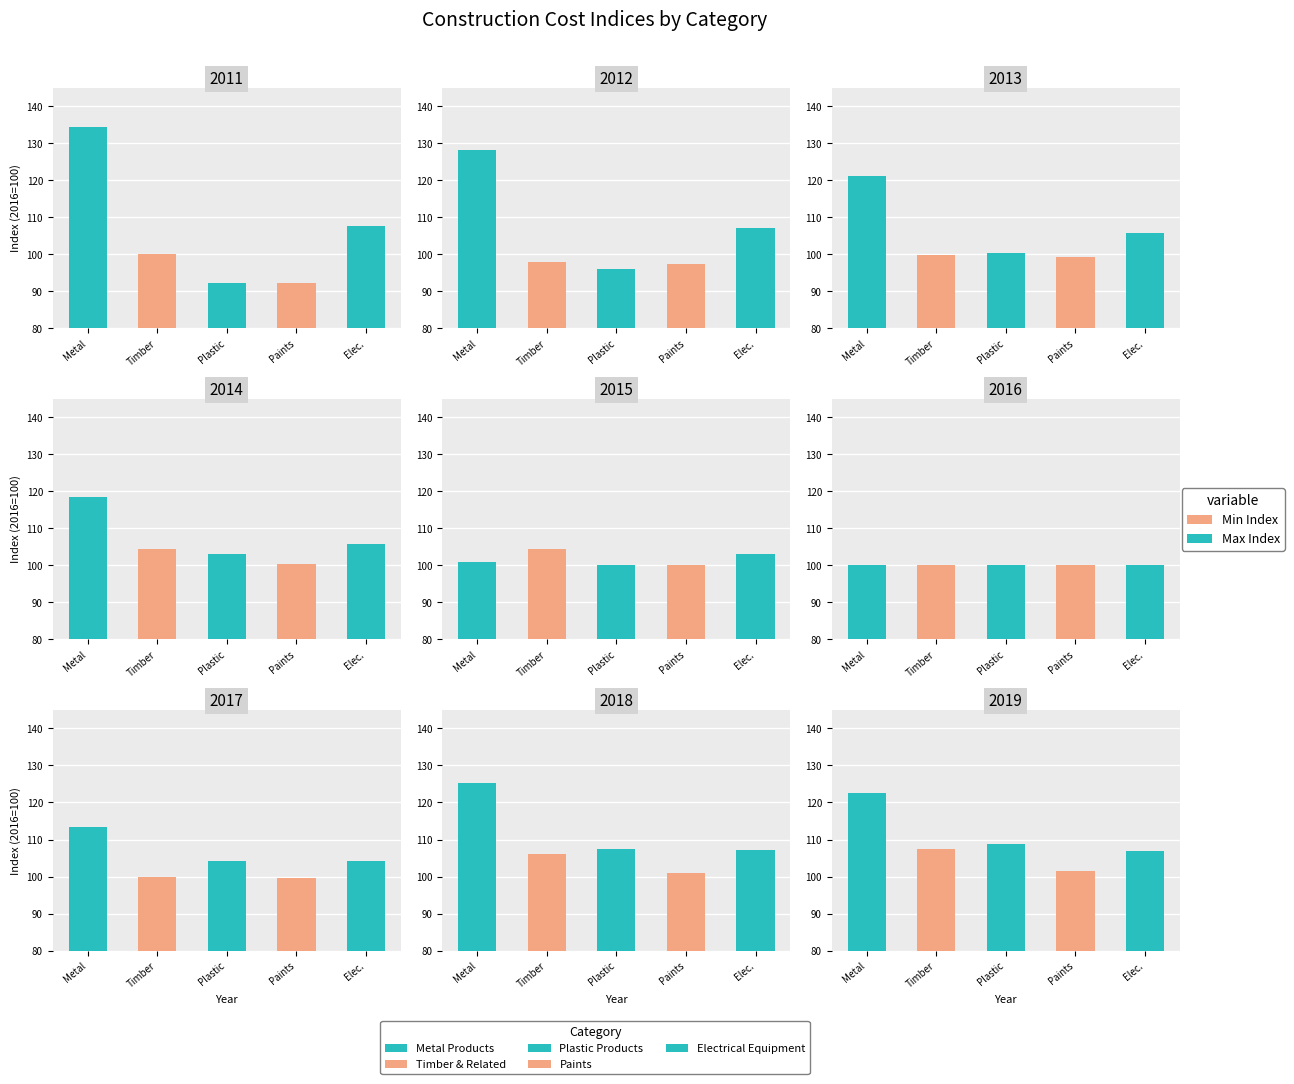

Count the number of data series in this chart.

5